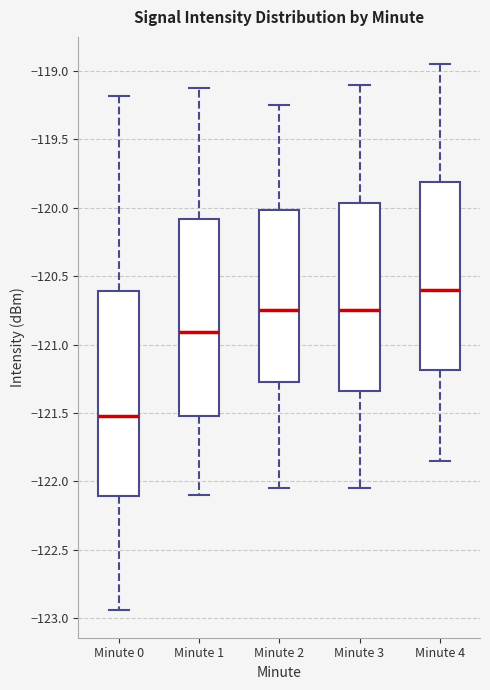

Where does the lower whisker of the box for Minute 1 end on the y-axis? The values are not printed on the chart, so give them approximately, as read against the axis.

-122.10